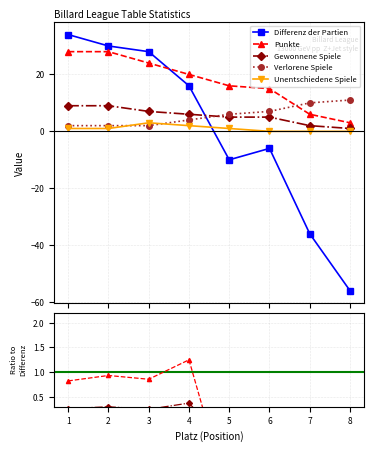

What is the maximum value shown in the chart?

34.0